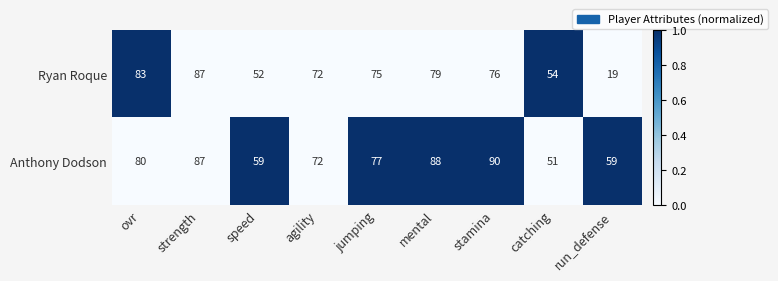

Which category has the highest value in the Ryan Roque series?

strength